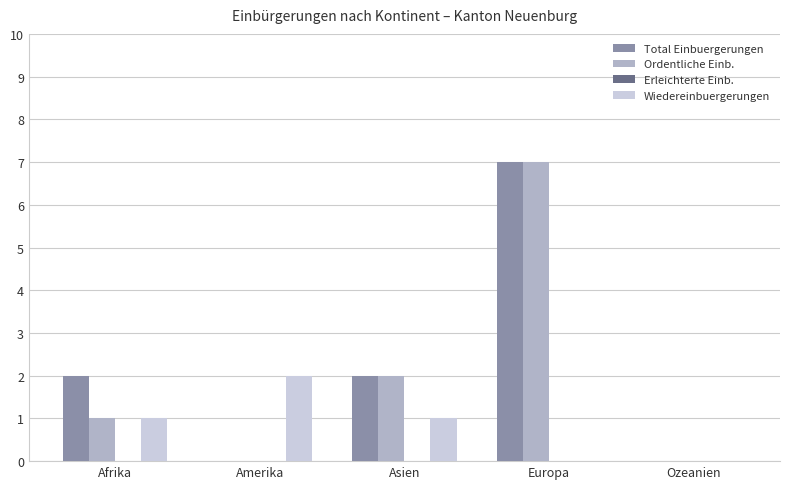

What is the spread (max minus min) of values at Afrika?

1